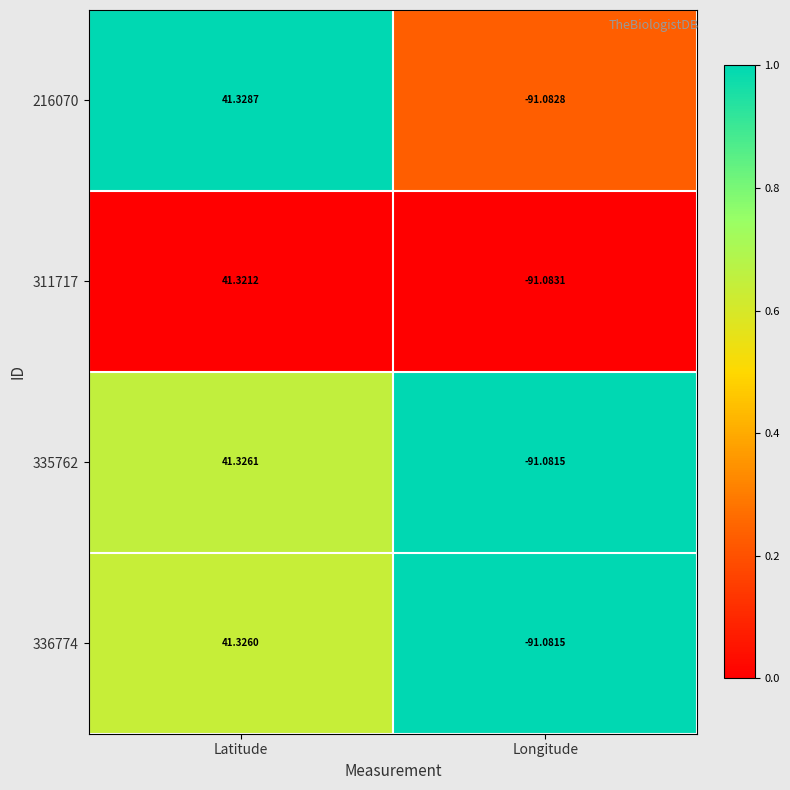

At how many categories does at least one series exceed 0?

1